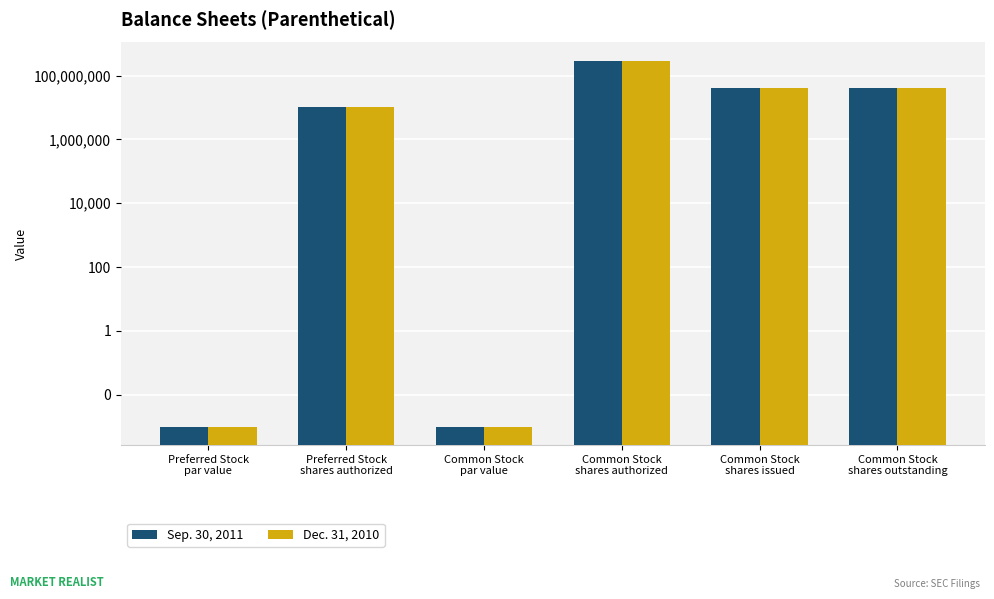

How many data points does each series have?

6